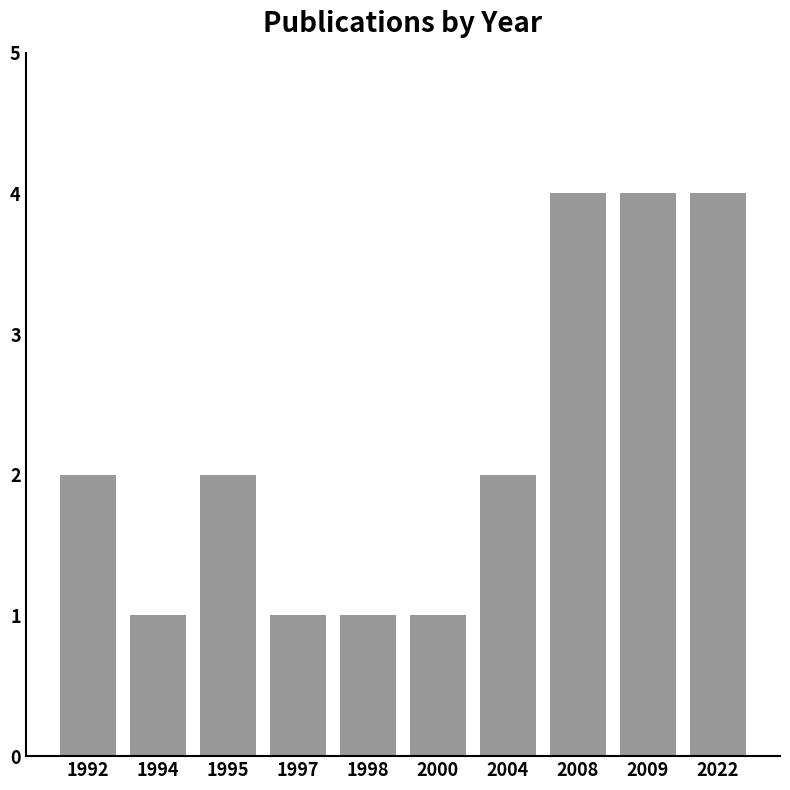

What value does the data have at 1992?

2